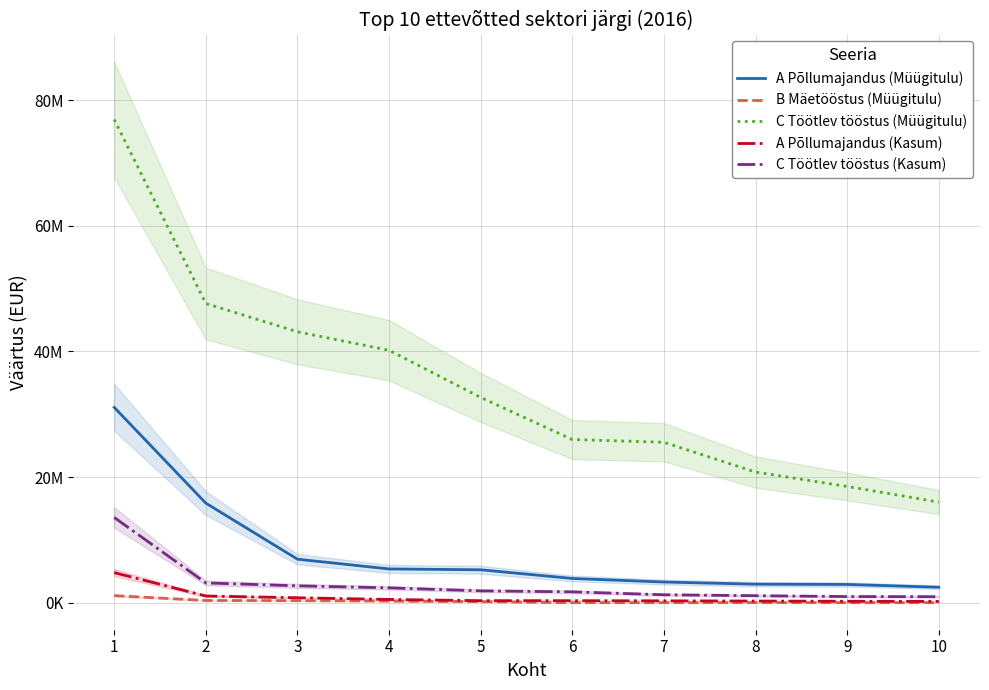

Which series has the largest total across all categories?

C Töötlev tööstus (Müügitulu)